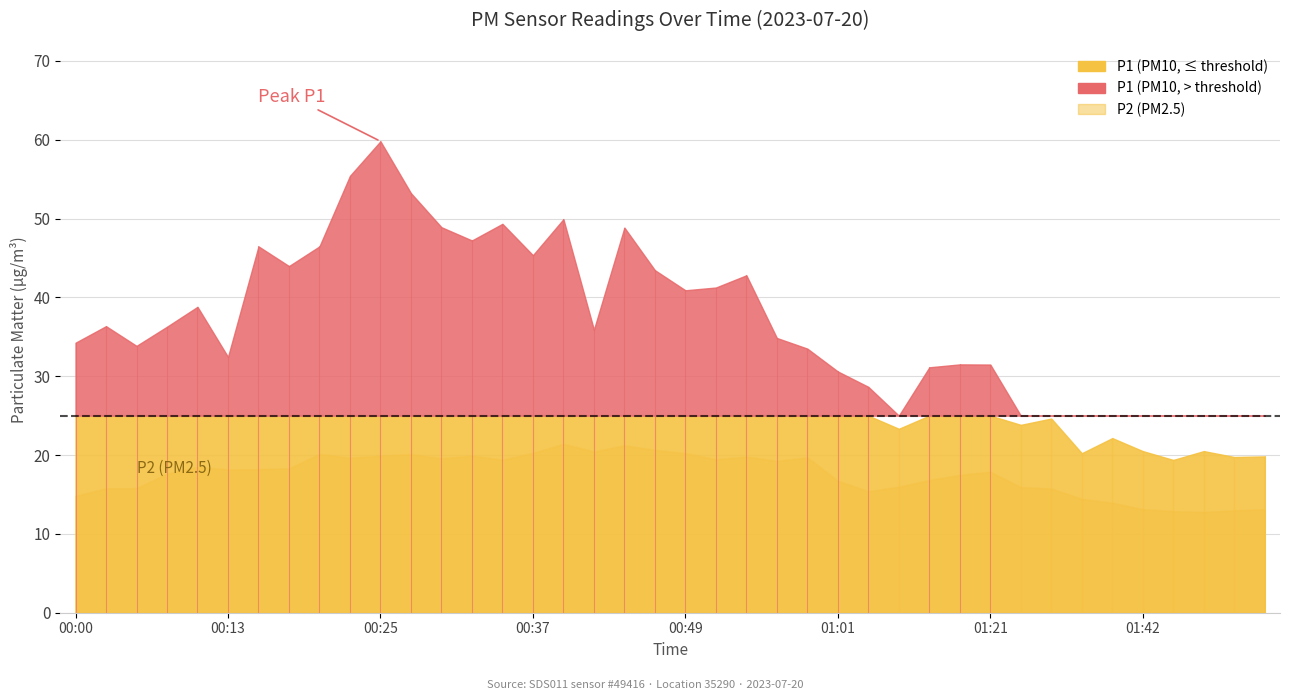

True or false: P1 and P2 intersect in this chart.

False